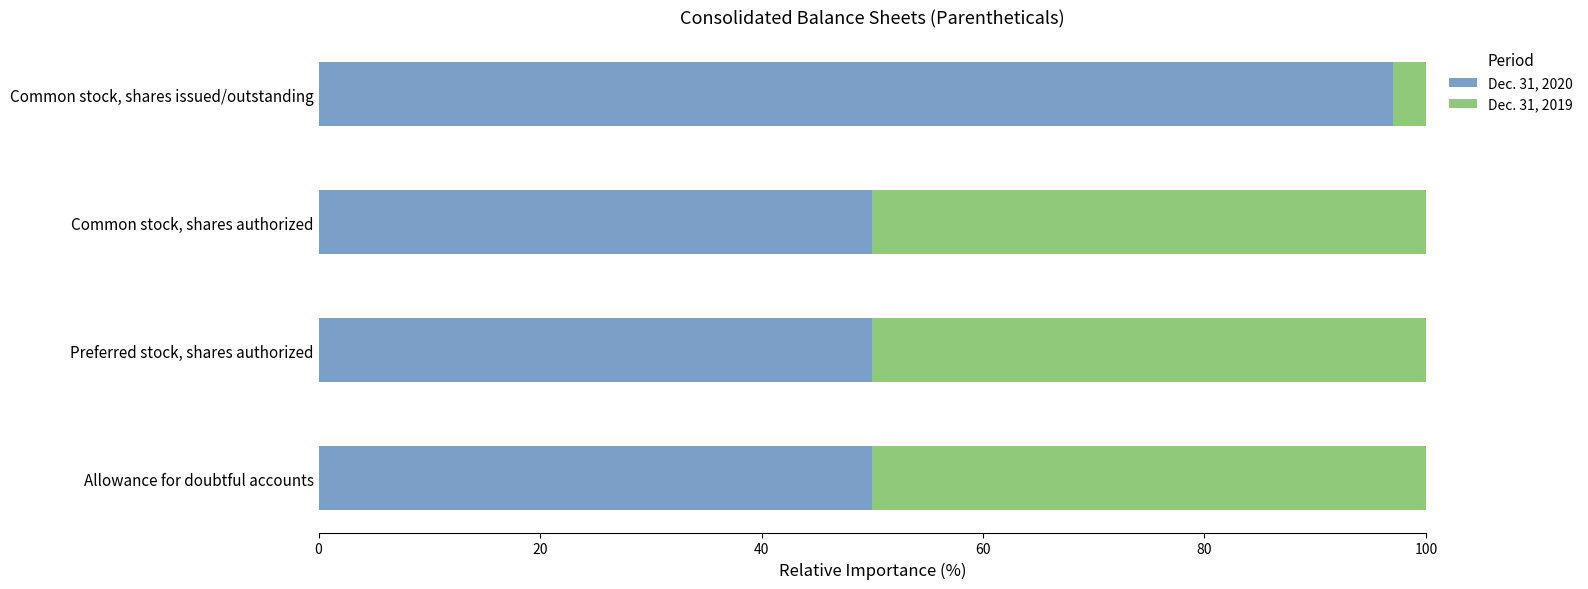

What is the difference between the maximum and minimum values in the Dec. 31, 2020 series?

47.0